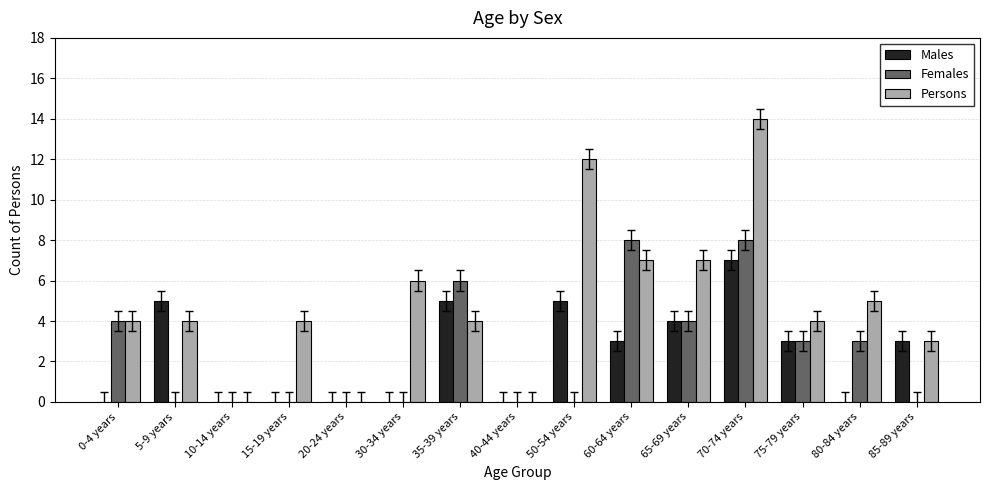

Is it true that Females equals 8 at 35-39 years?

False